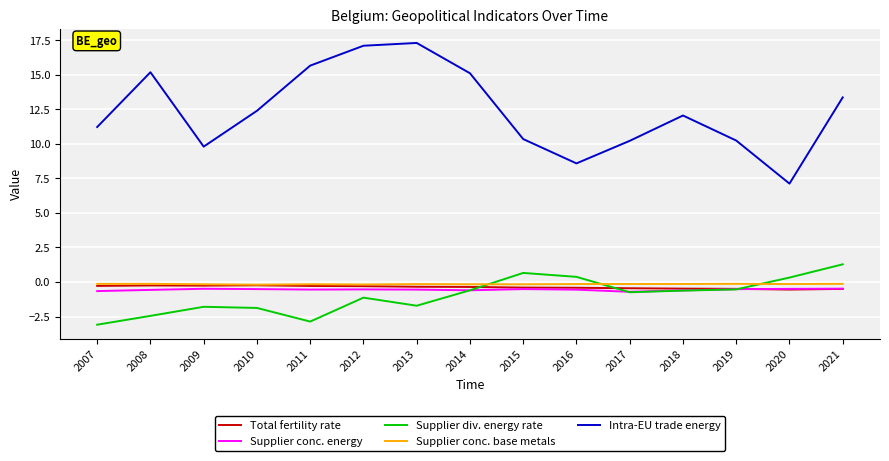

The Supplier conc. energy series shows -0.5 at 2020. True or false?

True